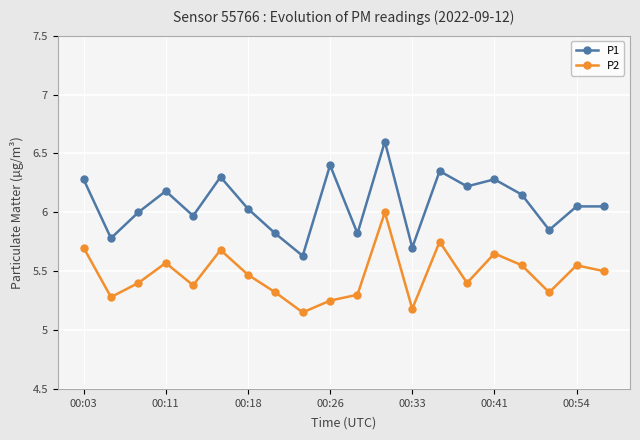

Rank the series by their maximum value, from highest to lowest.

P1, P2